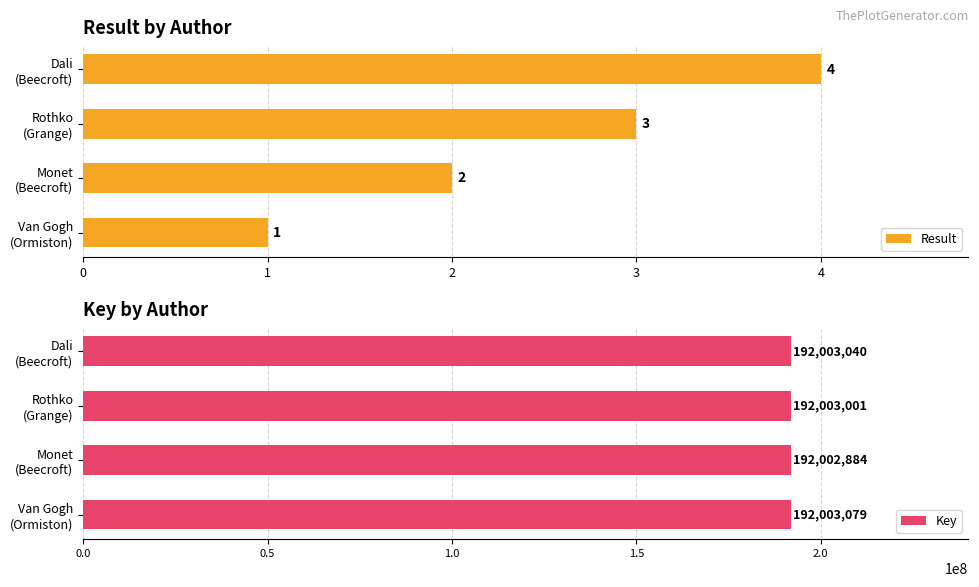

Rank the series by their average value, from highest to lowest.

Key, Result